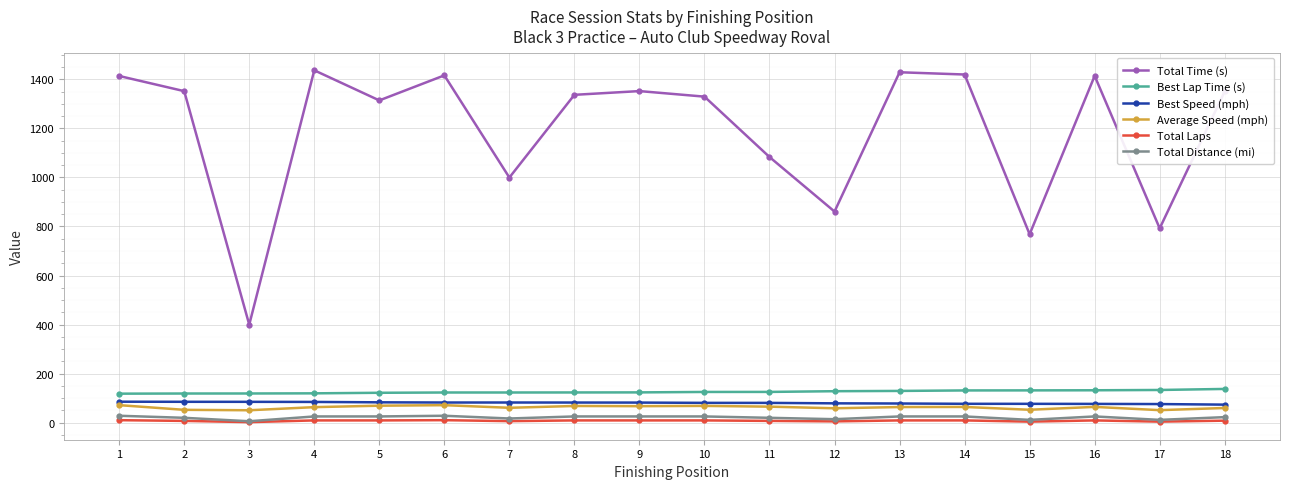

Rank the series at 5 from highest to lowest value.

Total Time (s), Best Lap Time (s), Best Speed (mph), Average Speed (mph), Total Distance (mi), Total Laps